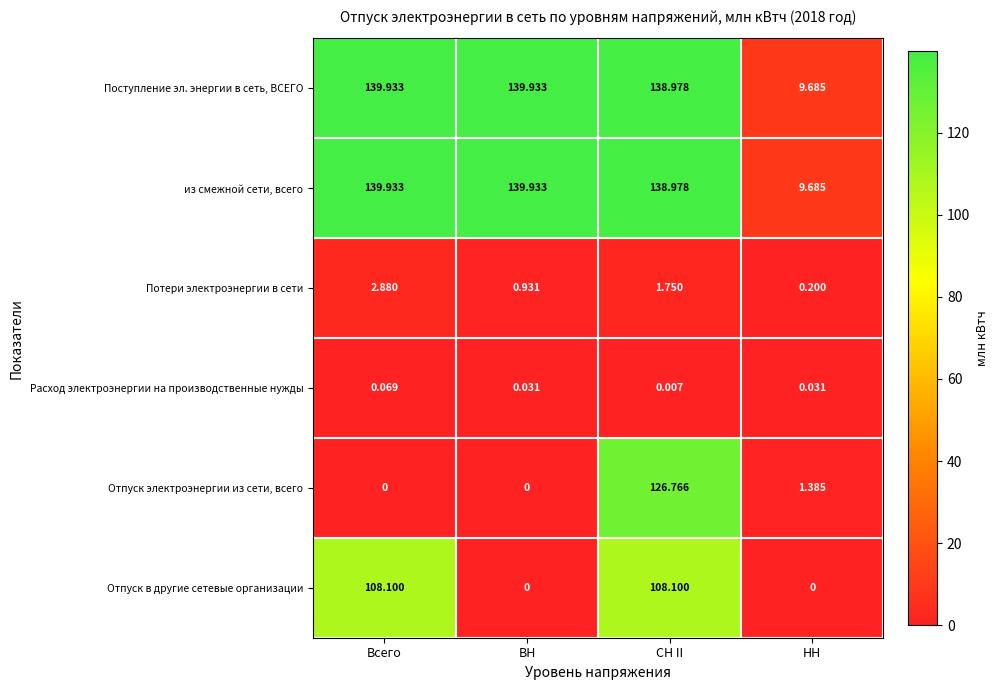

Where is Расход электроэнергии на производственные нужды nearest to the value 0?

СН II